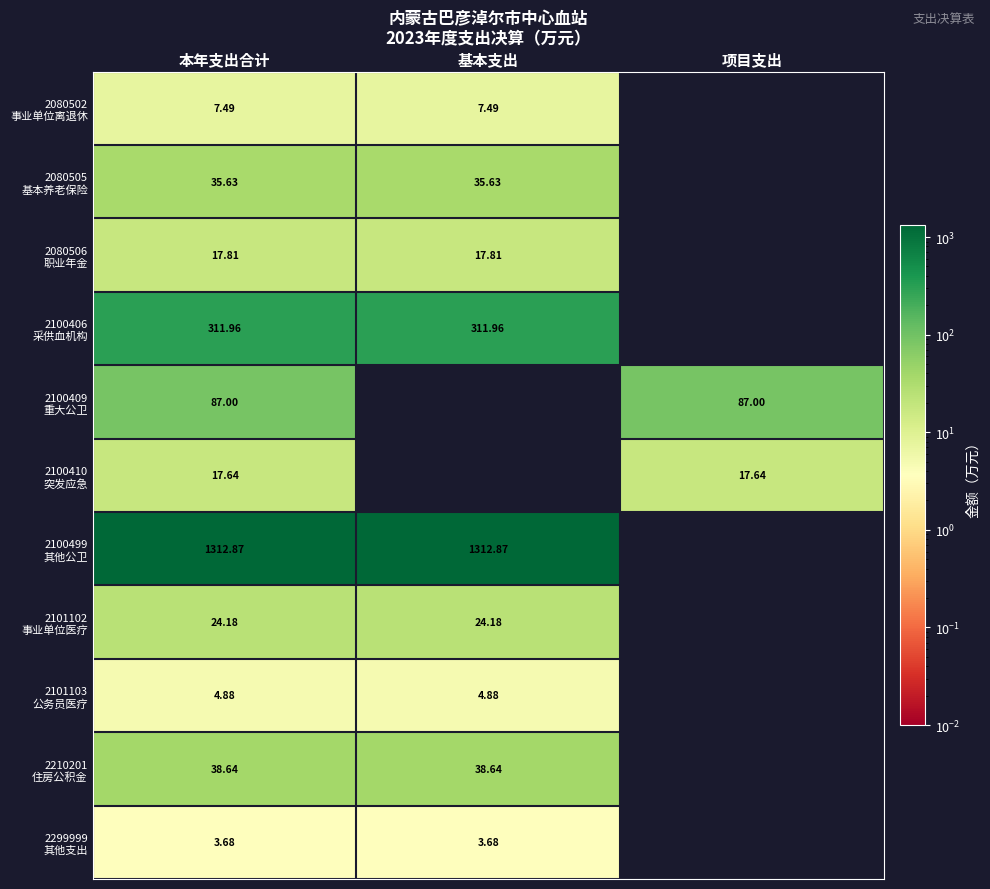

How many values in the 2080502 事业单位离退休 series exceed 7?

2